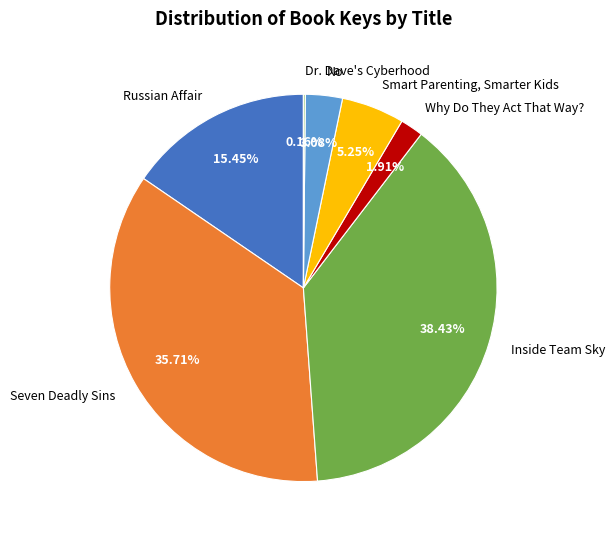

To the nearest percent, what is the combined percentage of Smart Parenting, Smarter Kids and Inside Team Sky?

44%